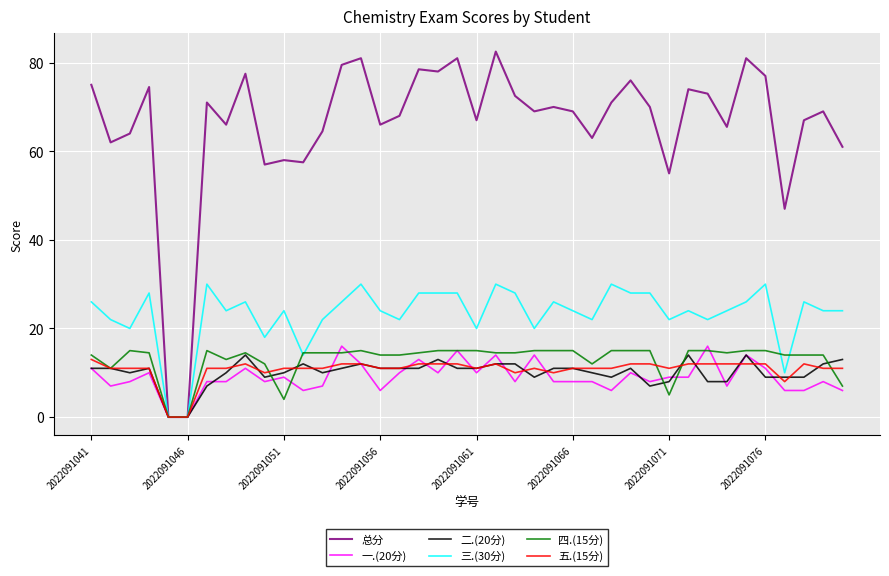

What is the maximum value shown in the chart?

82.5